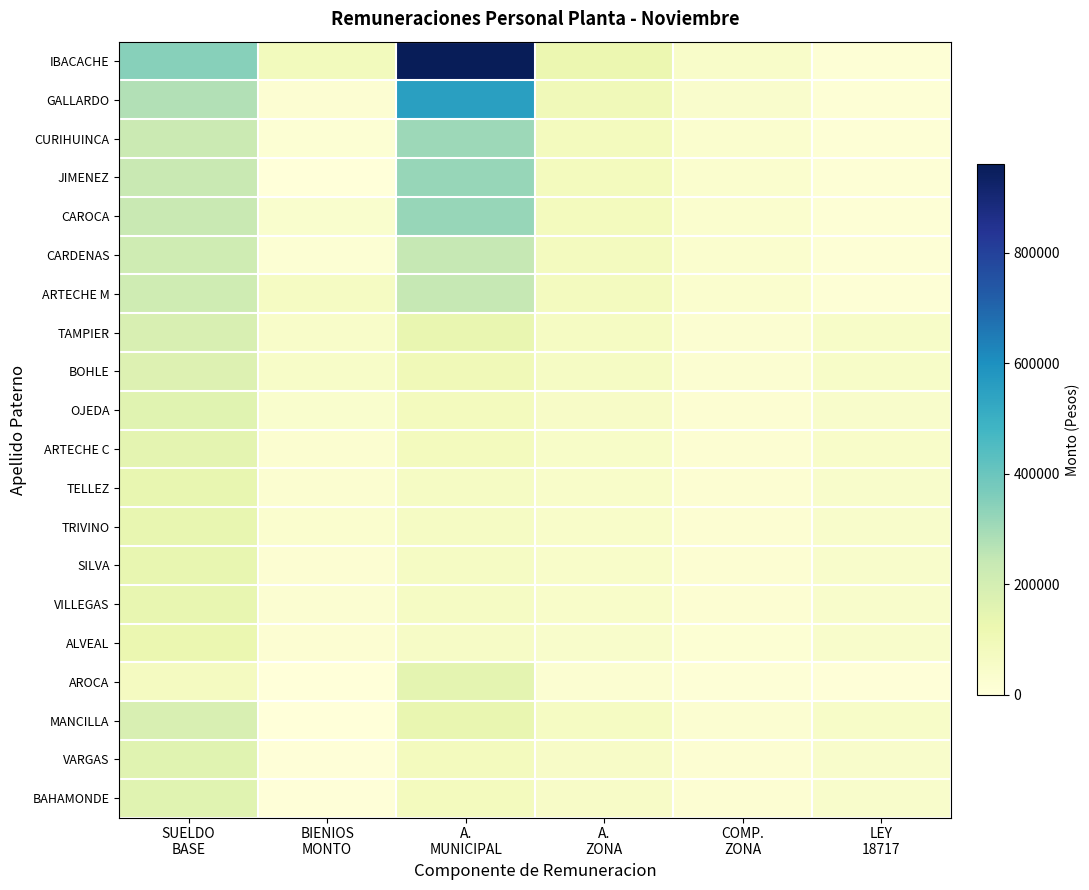

Between SUELDO BASE and A. MUNICIPAL, which series saw the biggest shift?

IBACACHE